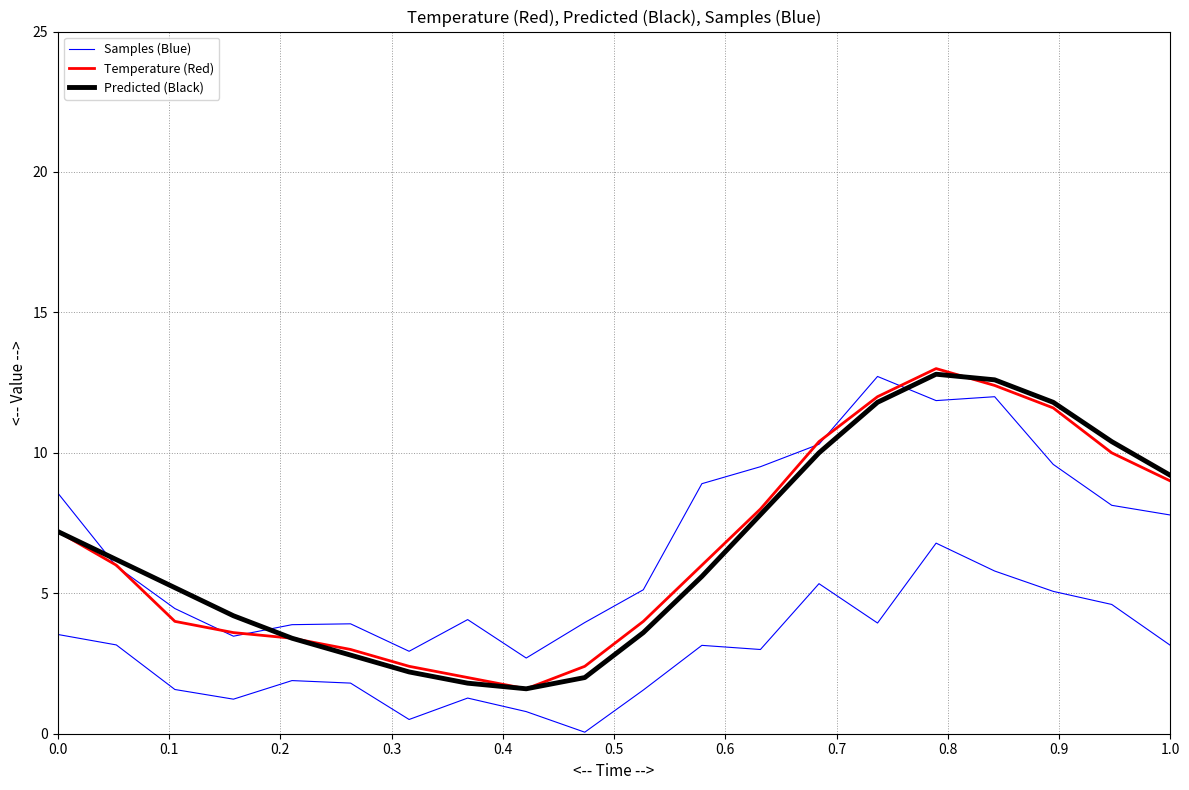

True or false: Predicted (Black) has a value of 17.2 at 17.

False